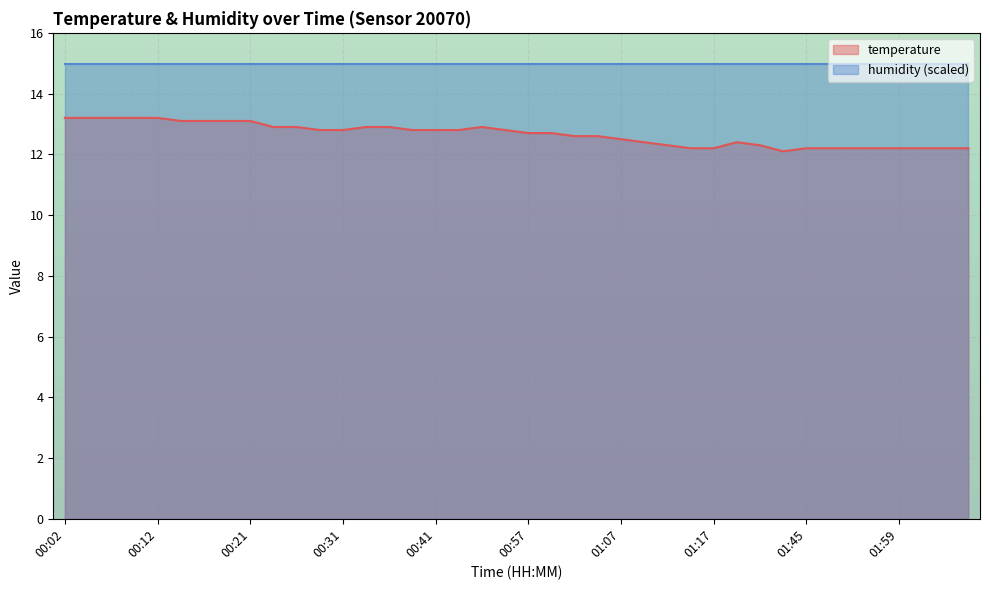

Which has a higher value, 01:50 or 01:10?

01:10